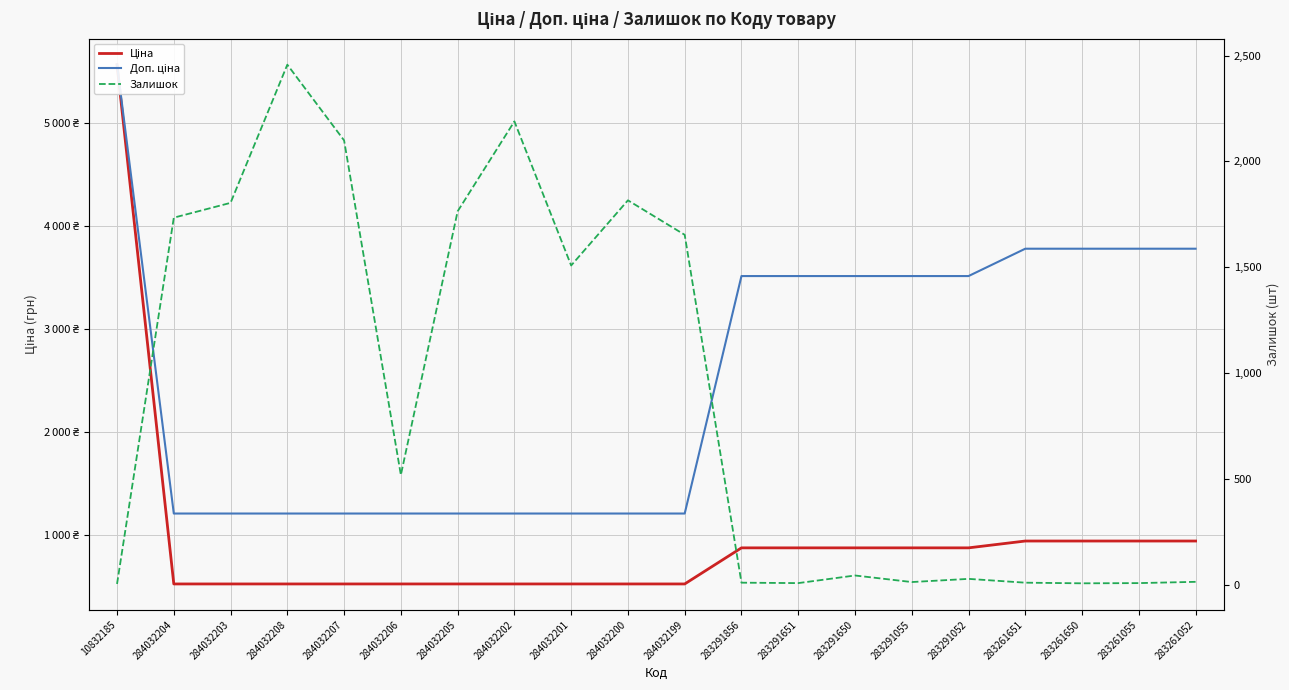

The Залишок series shows 8.2 at 283261052. True or false?

False